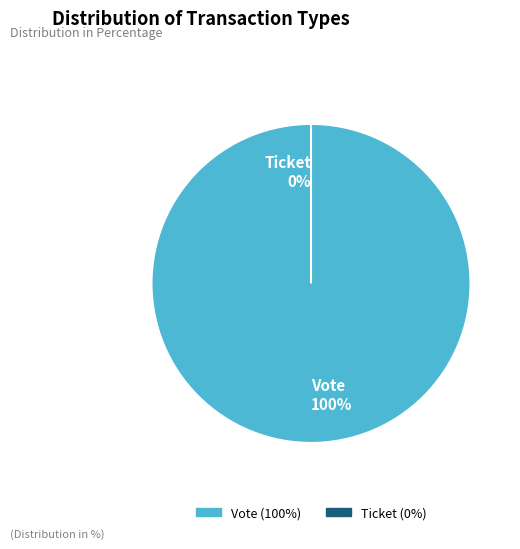

How many segments does this pie chart have?

2